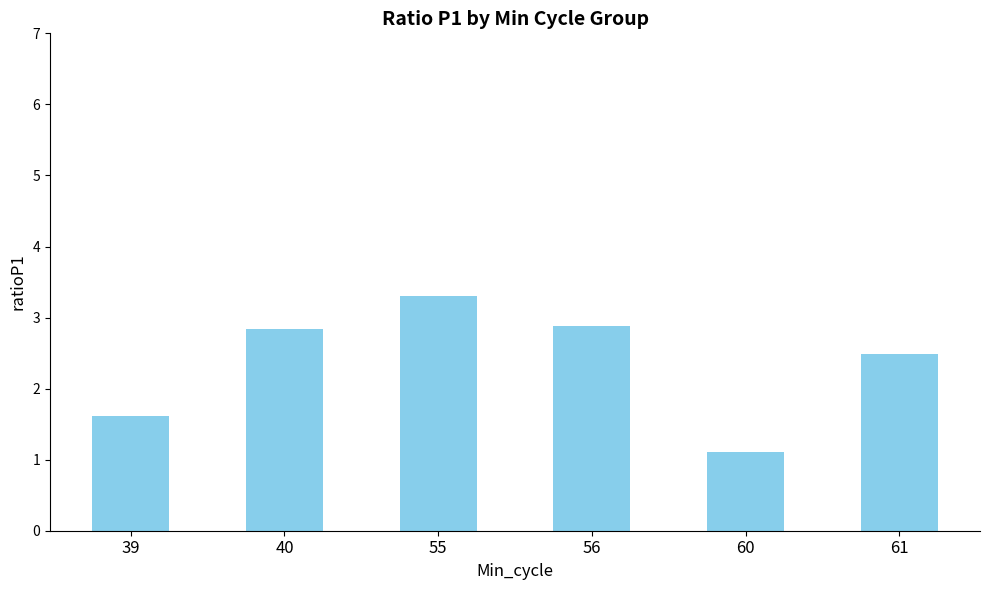

Approximately how many times larger is the value at 56 compared to 61?

1.2